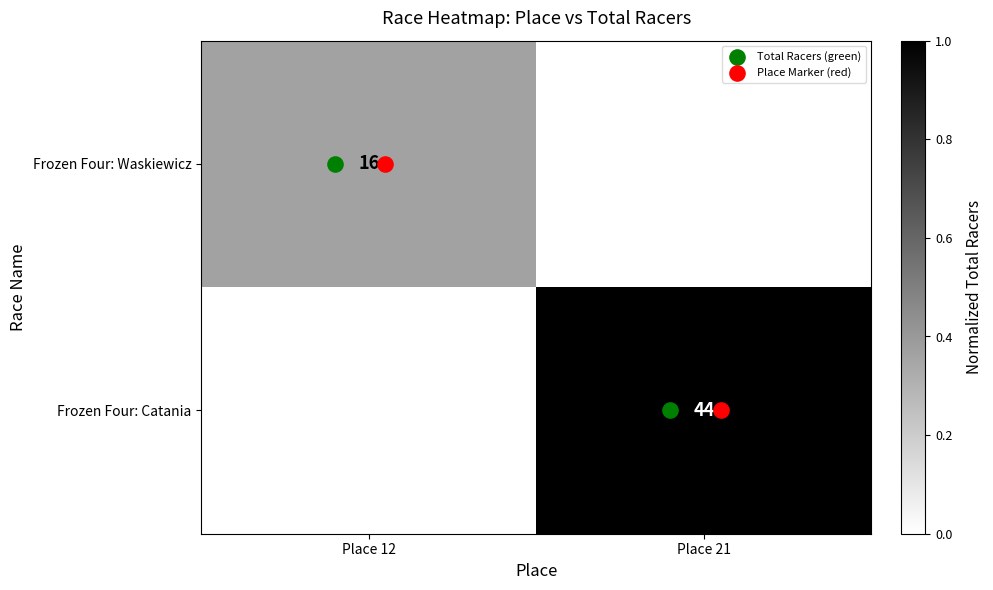

How many data points in Frozen Four: Waskiewicz are above 0?

1